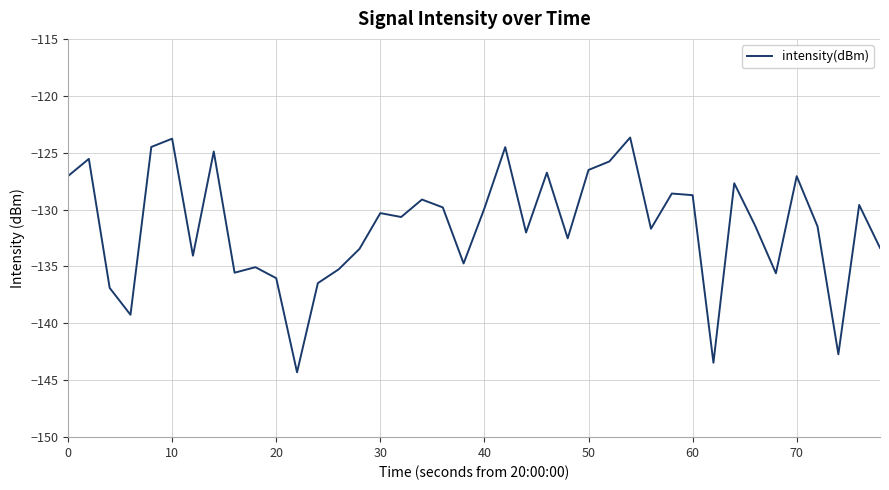

How many series are shown in this chart?

1